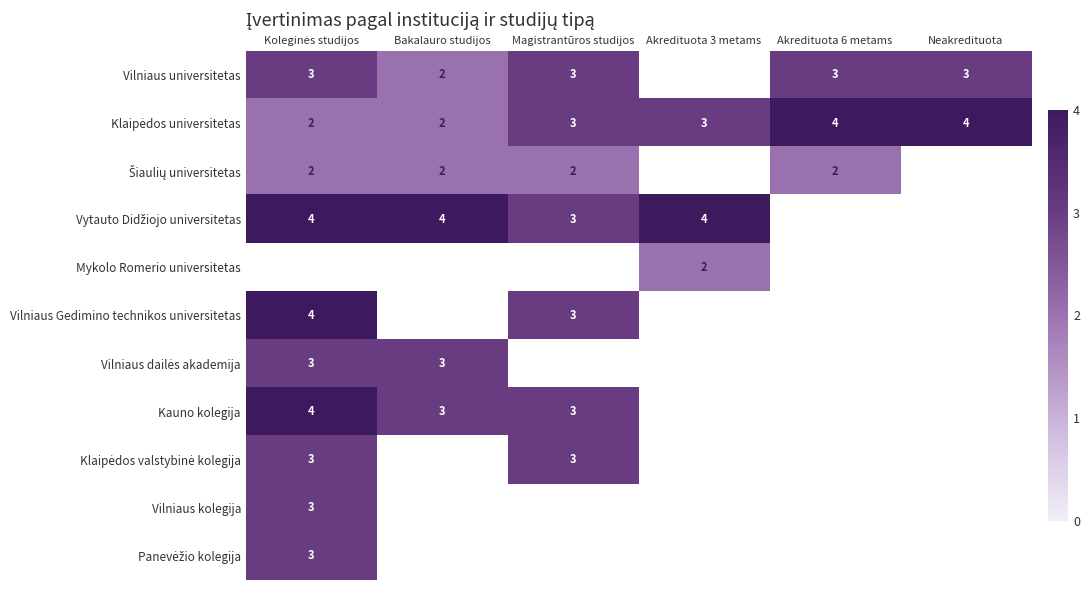

Which category has the highest value in the Mykolo Romerio universitetas series?

Akredituota 3 metams